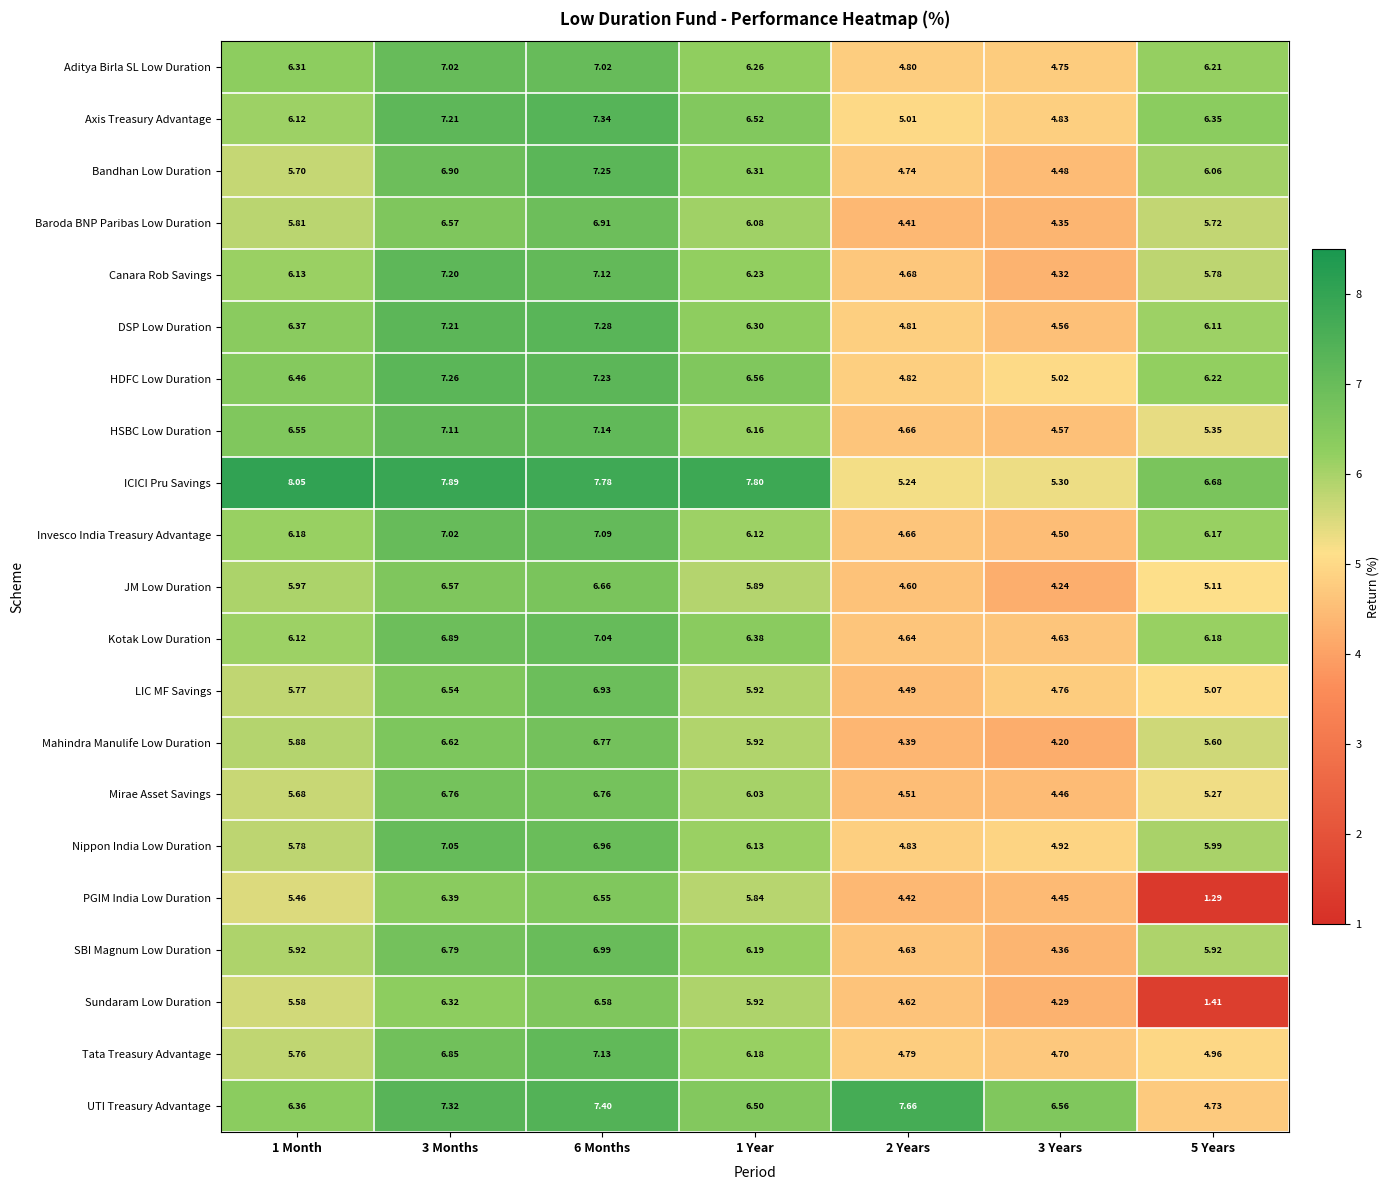

Which series changed the most between 3 Months and 6 Months?

LIC MF Savings